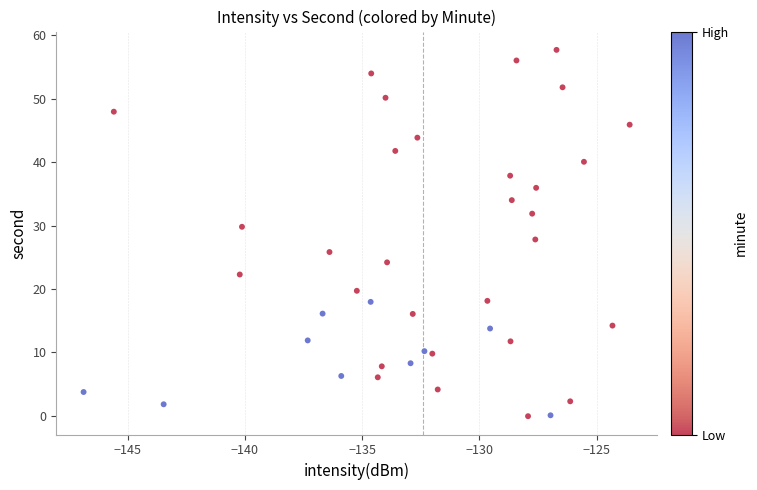

What is the range of Y values (max minus min)?

57.8